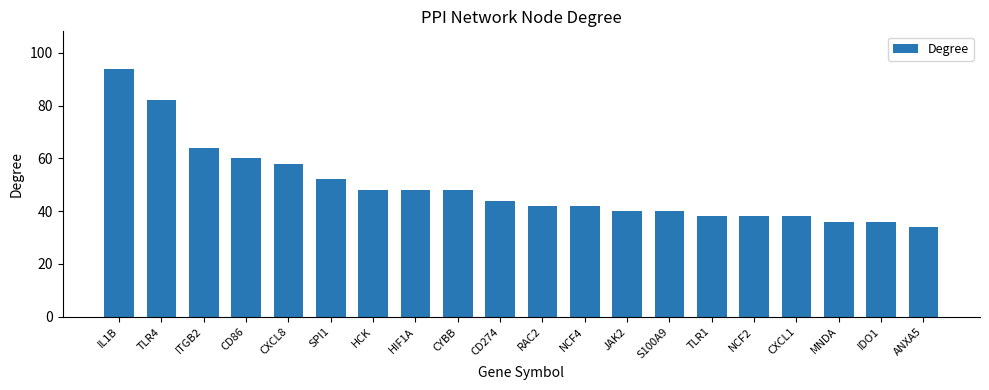

What is the value of the 12th bar from the left?

42